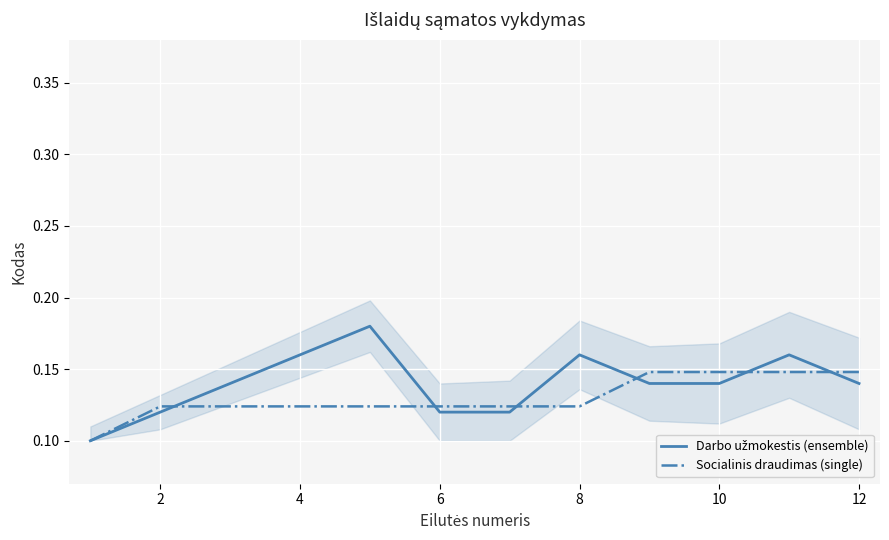

What is the average value of the Darbo užmokestis (ensemble) series?

0.1